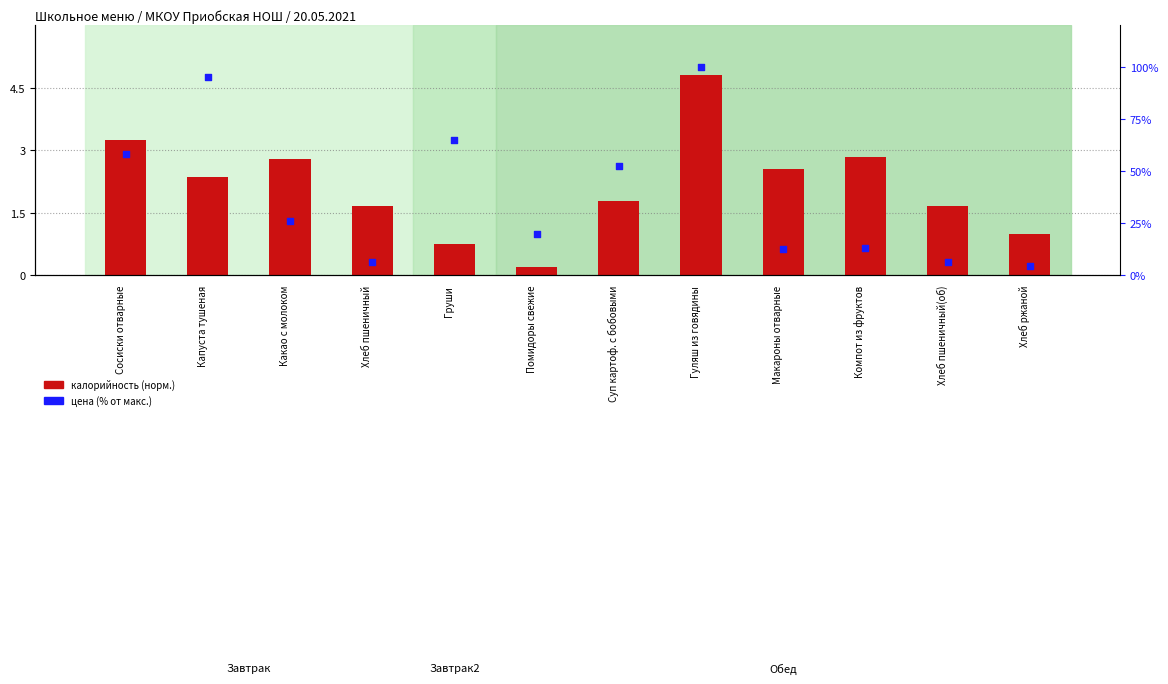

Is the value of калорийность (норм.) at Помидоры свежие greater than the value of цена (% от макс.) at Хлеб ржаной?

No